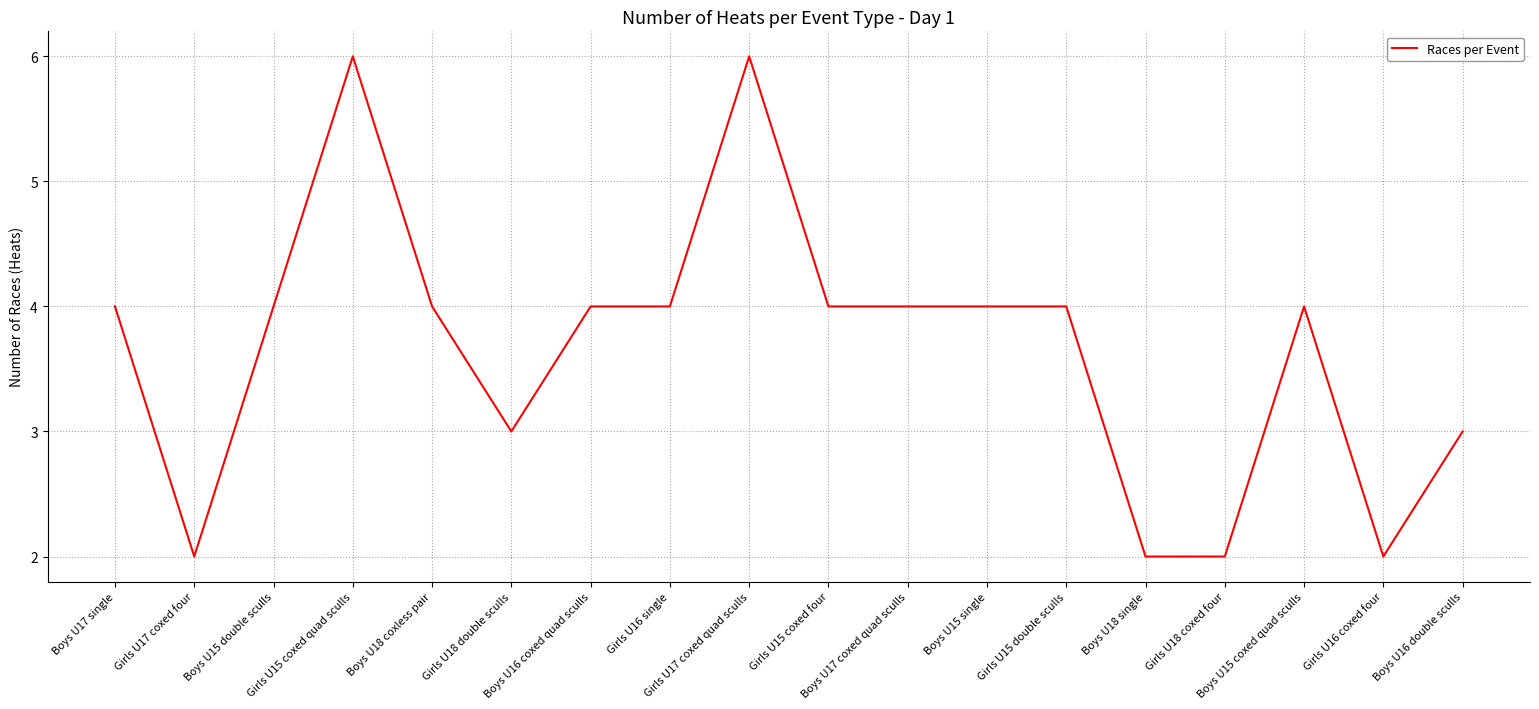

What is the difference between the second highest and second lowest values?

4